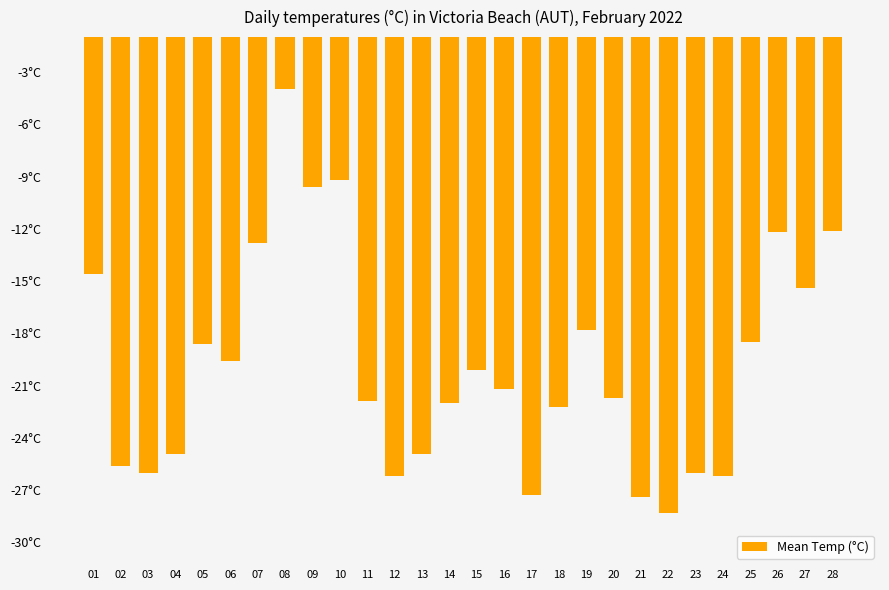

Reading left to right, transcribe all the data shown in this chart.

01=-14.6	02=-25.6	03=-26.0	04=-24.9	05=-18.6	06=-19.6	07=-12.8	08=-4.0	09=-9.6	10=-9.2	11=-21.9	12=-26.2	13=-24.9	14=-22.0	15=-20.1	16=-21.2	17=-27.3	18=-22.2	19=-17.8	20=-21.7	21=-27.4	22=-28.3	23=-26.0	24=-26.2	25=-18.5	26=-12.2	27=-15.4	28=-12.1